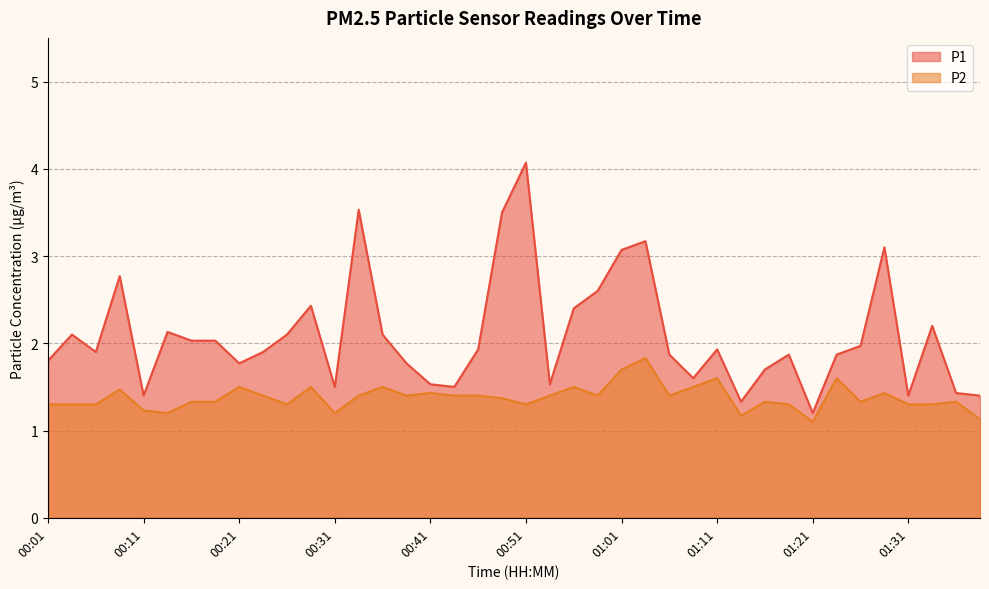

Is the value of P2 at 01:33 greater than the value of P1 at 01:23?

No